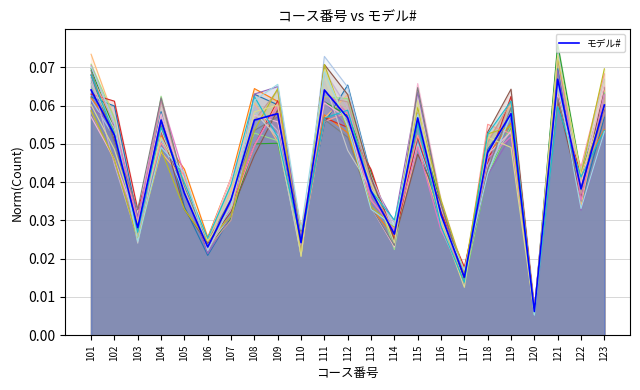

Where is the first local maximum?

104